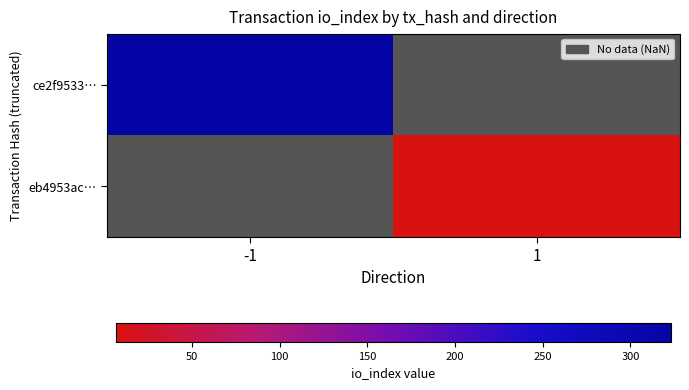

At which label is ce2f9533… closest to 323?

-1